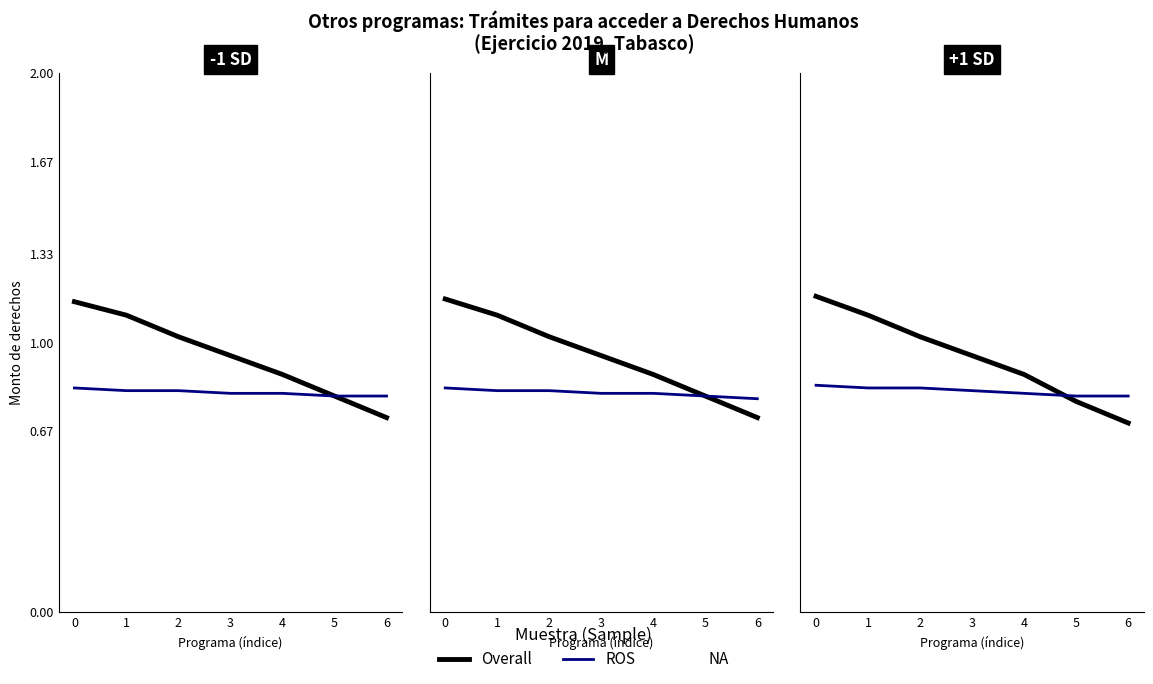

List the labels in order of ROS value, largest first.

0, 1, 2, 3, 4, 5, 6